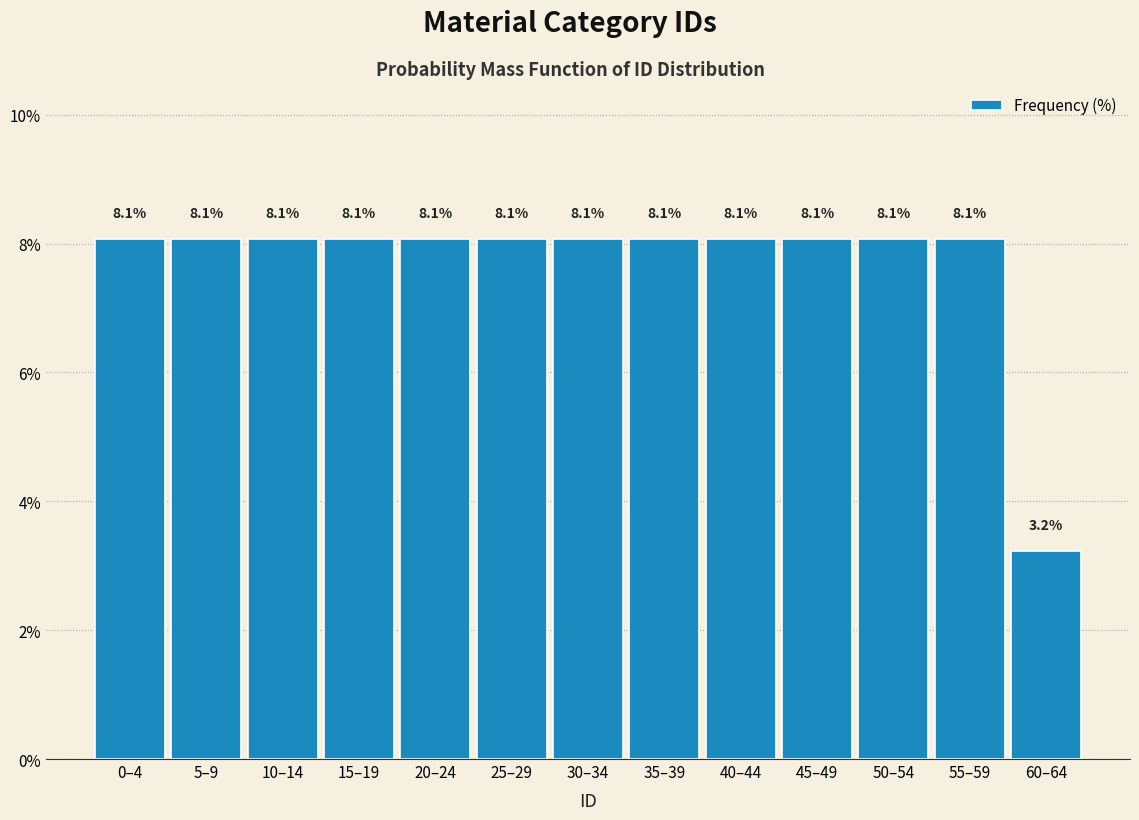

Reading left to right, transcribe all the data shown in this chart.

0–4=8.1	5–9=8.1	10–14=8.1	15–19=8.1	20–24=8.1	25–29=8.1	30–34=8.1	35–39=8.1	40–44=8.1	45–49=8.1	50–54=8.1	55–59=8.1	60–64=3.2